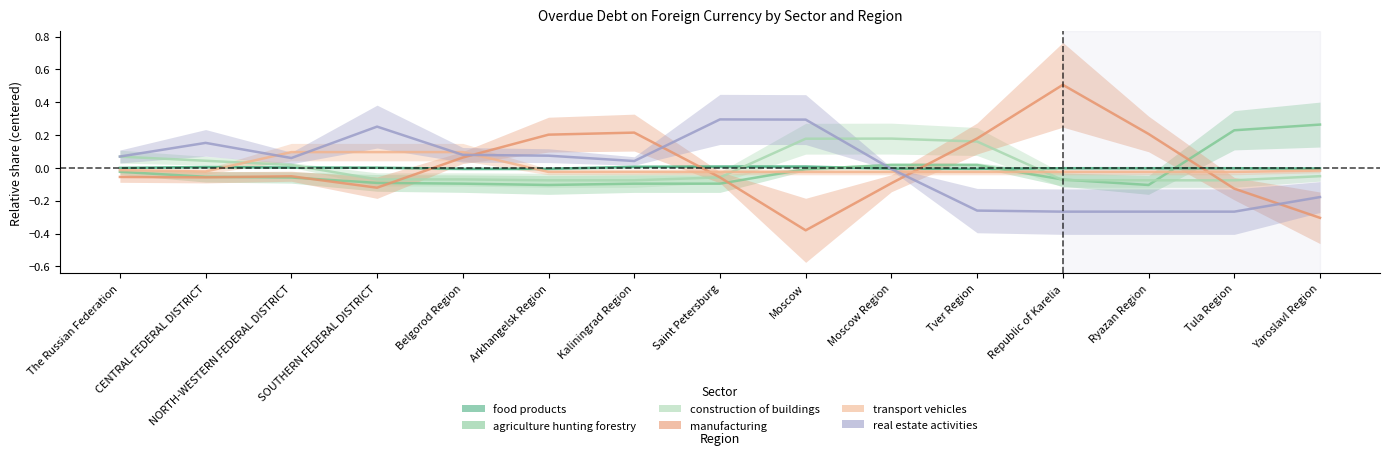

Is it true that real estate activities equals 0.1 at NORTH-WESTERN FEDERAL DISTRICT?

False